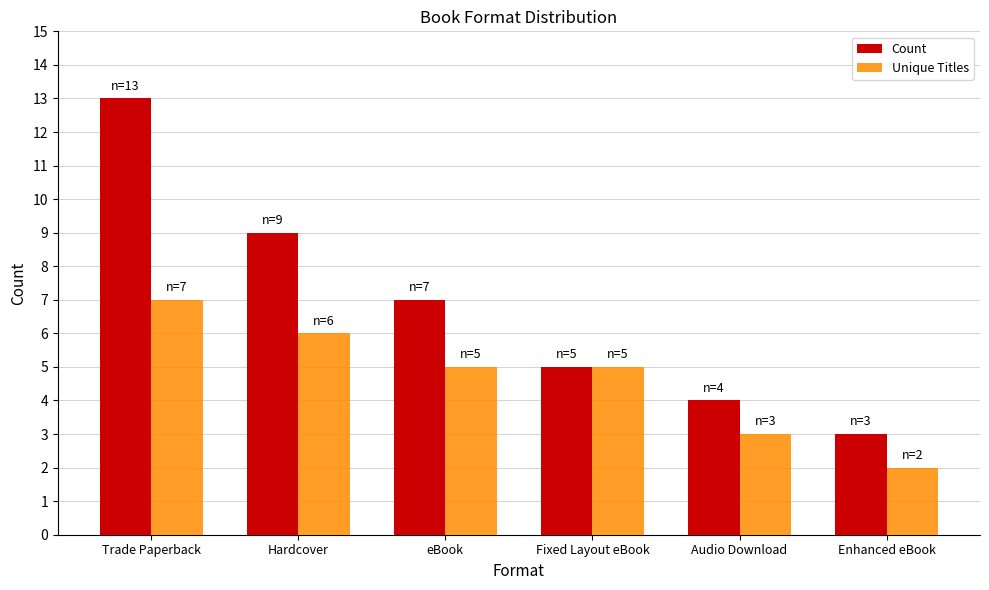

Reading left to right, extract all data points from this chart.

Count: Trade Paperback=13	Hardcover=9	eBook=7	Fixed Layout eBook=5	Audio Download=4	Enhanced eBook=3
Unique Titles: Trade Paperback=7	Hardcover=6	eBook=5	Fixed Layout eBook=5	Audio Download=3	Enhanced eBook=2